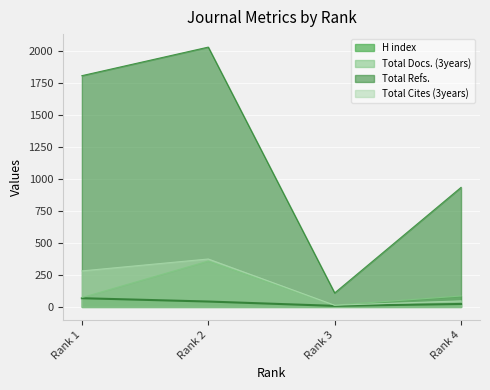

Does the chart display data point markers on the line(s)?

No